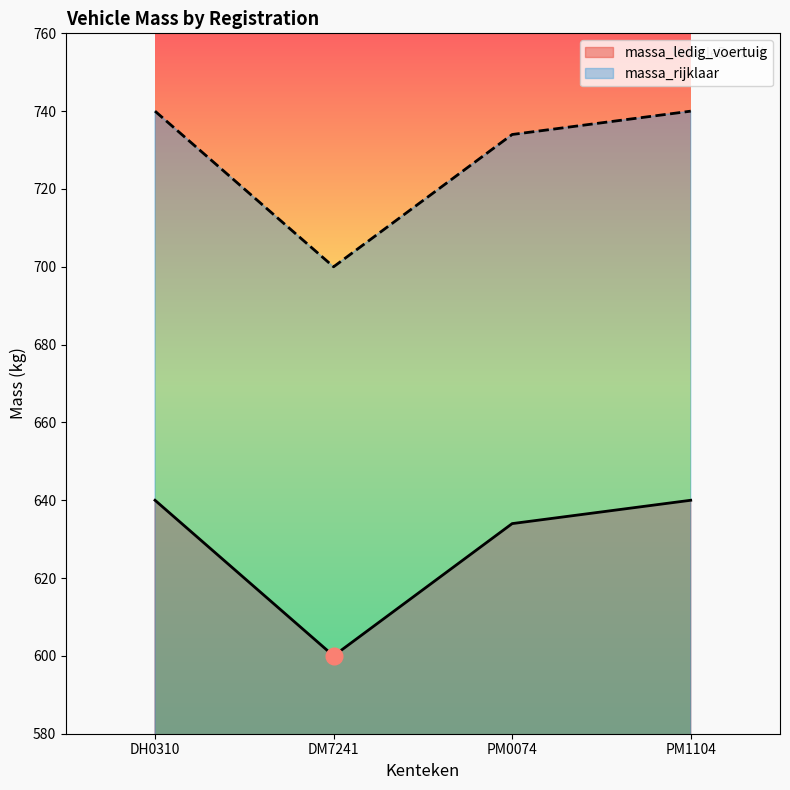

True or false: massa_rijklaar has more than 2 points higher than both neighbors.

False